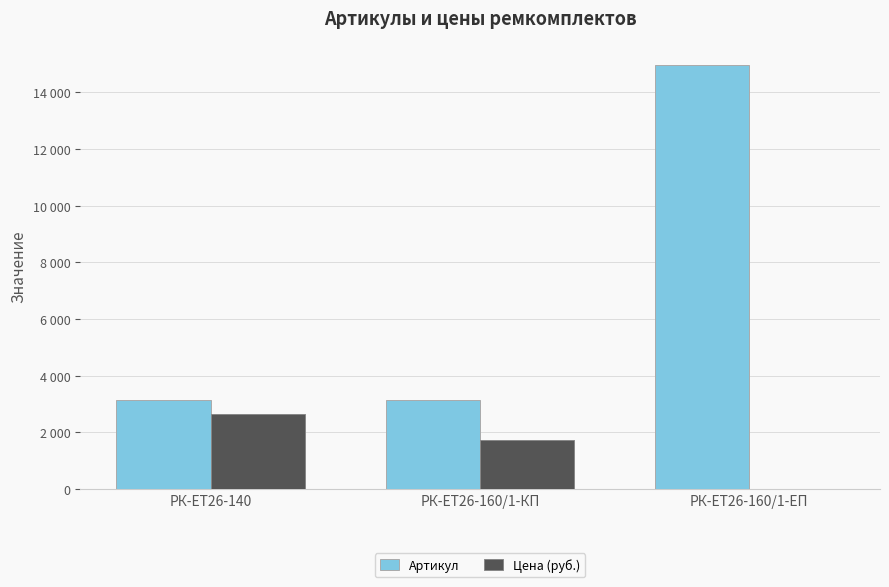

Is the value of Цена (руб.) at РК-ЕТ26-160/1-ЕП greater than the value of Артикул at РК-ЕТ26-140?

No